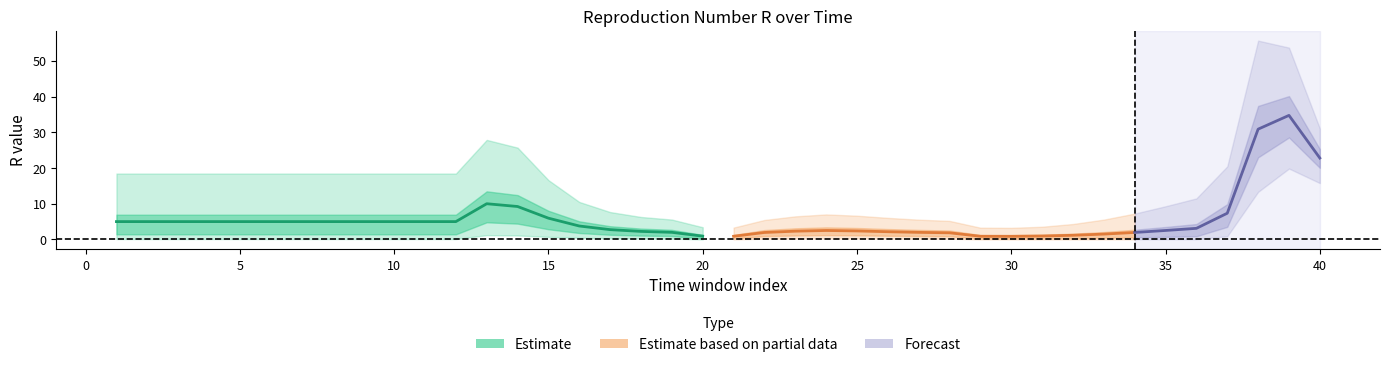

What is the value of the Quantile.0.25(R) point at the 6th from the left?

1.4